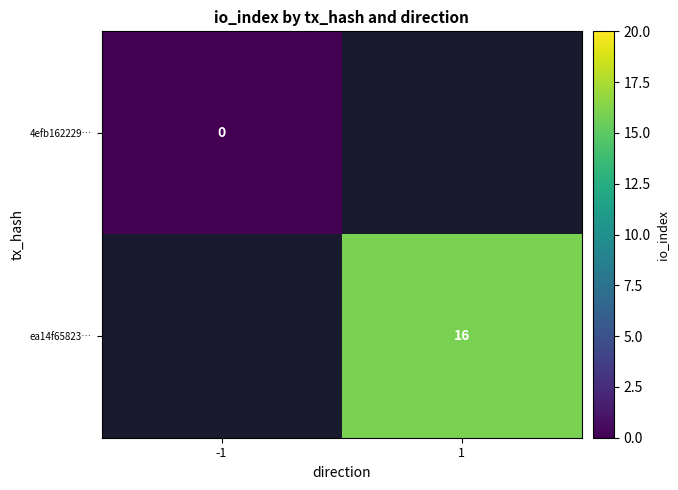

The value of ea14f65823… at 1 is 5. True or false?

False